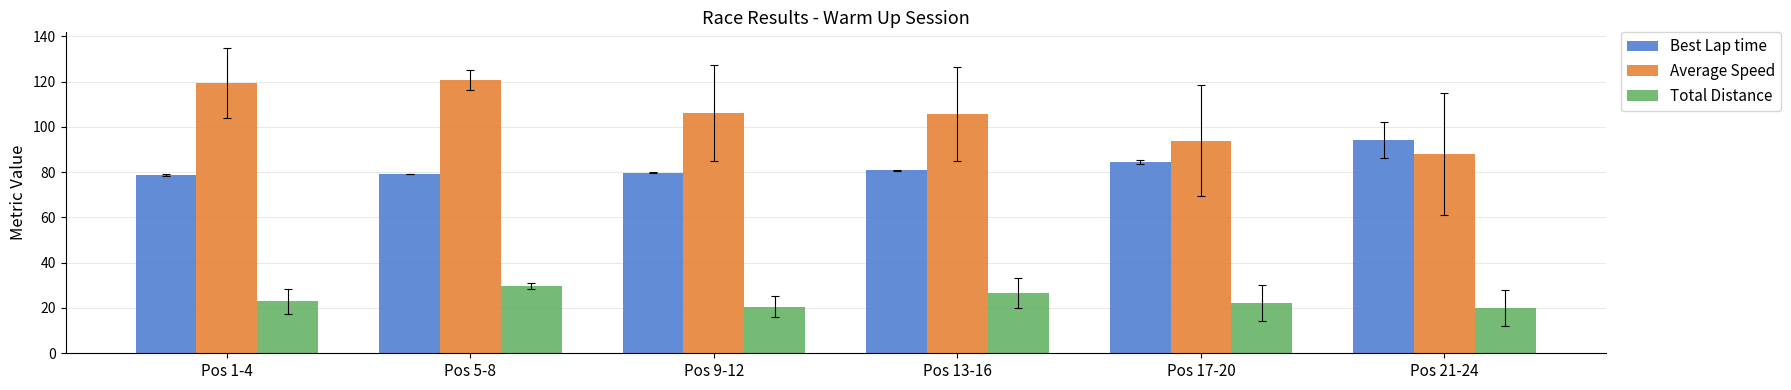

How many series are shown in this chart?

3